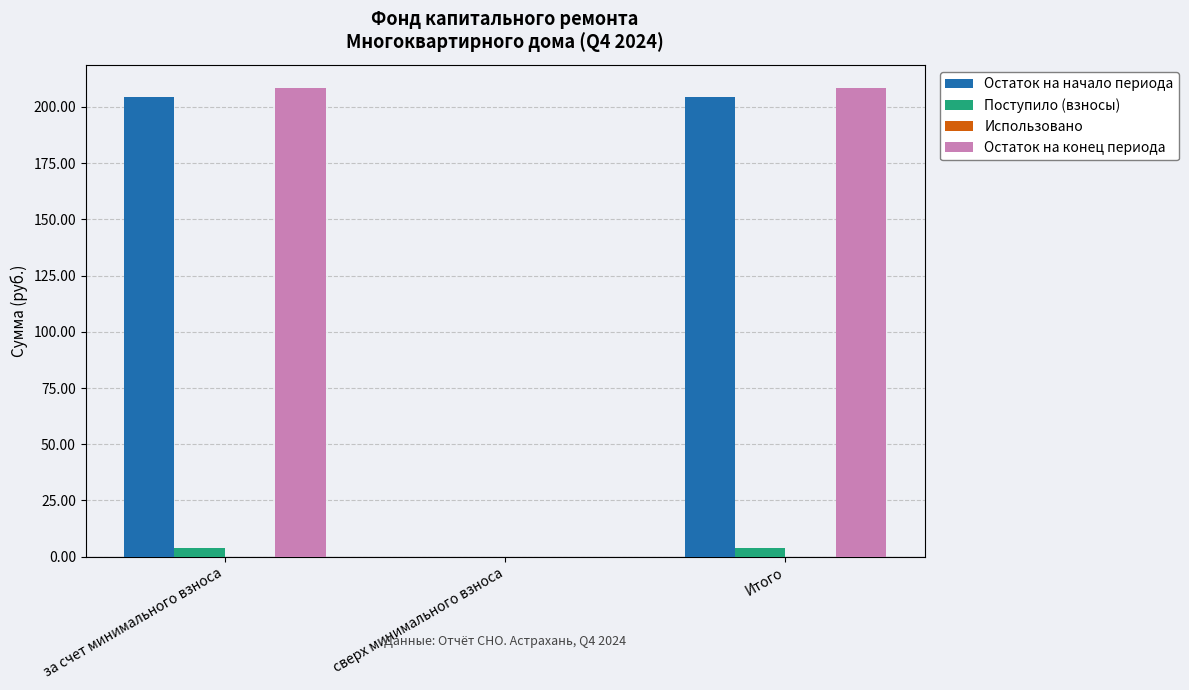

What is the spread (max minus min) of values at Итого?

204.4